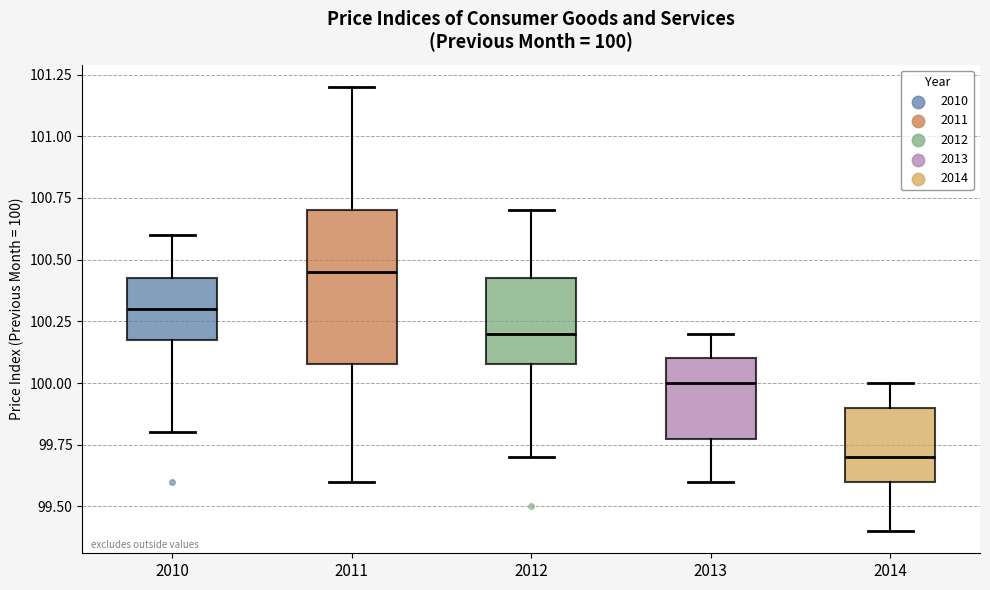

Which box is the tallest, from its lower edge to its upper edge?

2011